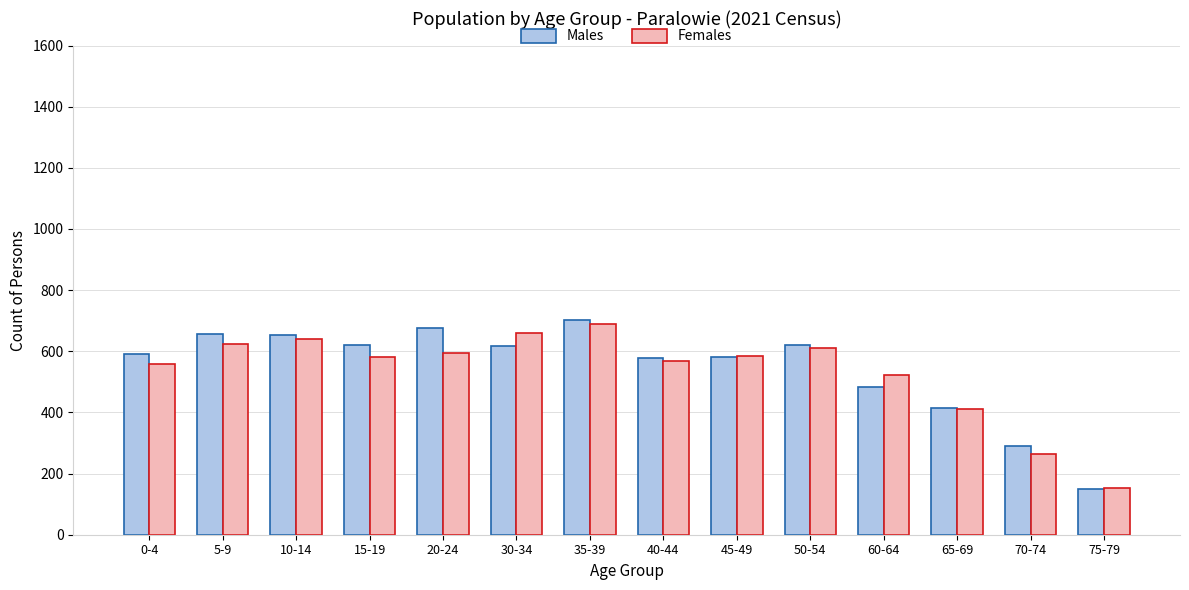

What is the value of the Females bar at the 6th from the left?

661